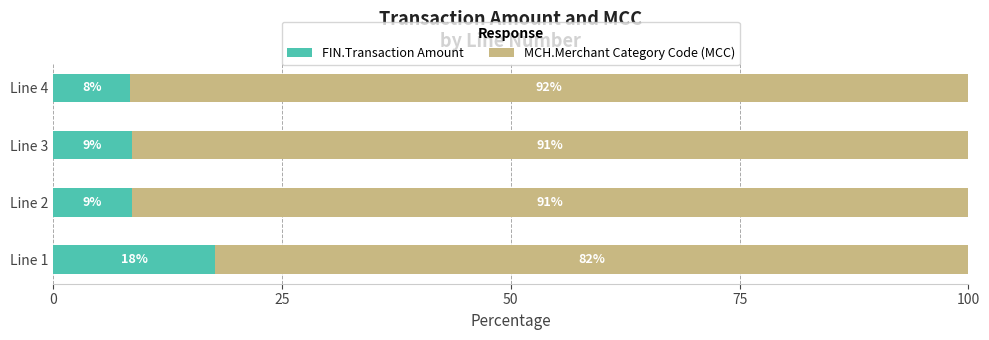

At which label does FIN.Transaction Amount reach its peak?

Line 1